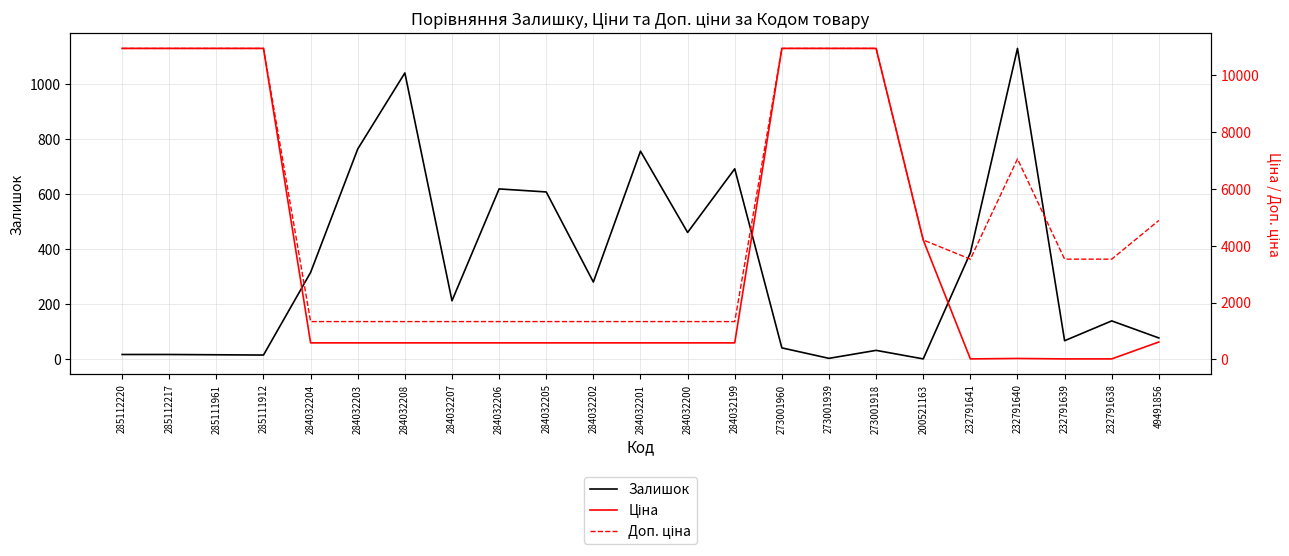

At which category does the chart reach its minimum across all series?

200521163